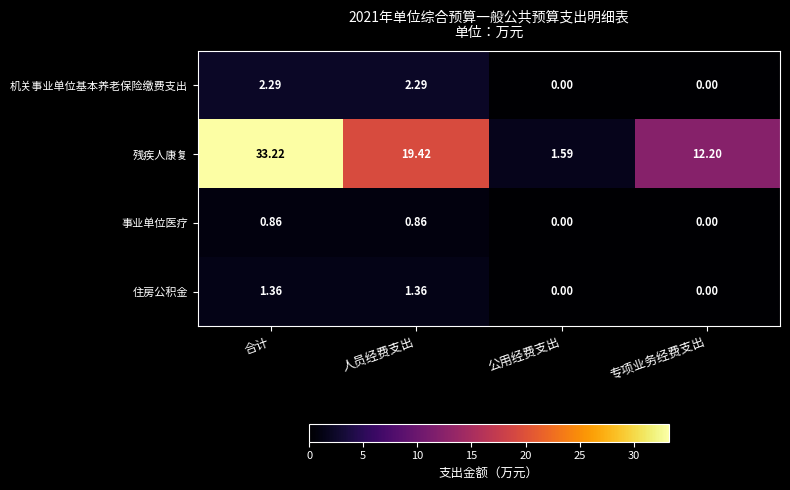

Rank the series at 合计 from lowest to highest value.

事业单位医疗, 住房公积金, 机关事业单位基本养老保险缴费支出, 残疾人康复